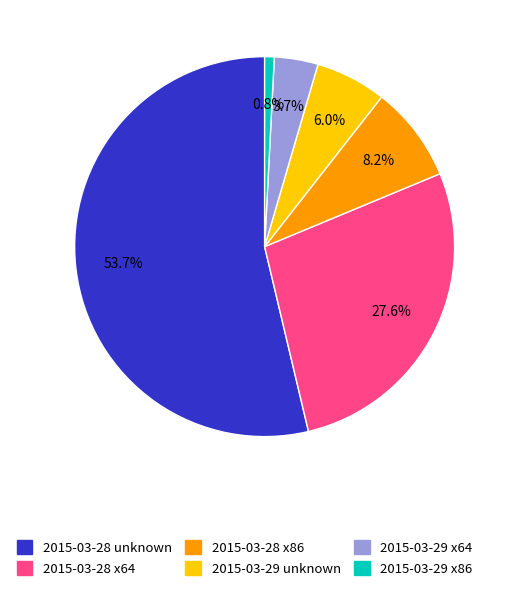

Rank the categories by value from highest to lowest.

2015-03-28 unknown, 2015-03-28 x64, 2015-03-28 x86, 2015-03-29 unknown, 2015-03-29 x64, 2015-03-29 x86